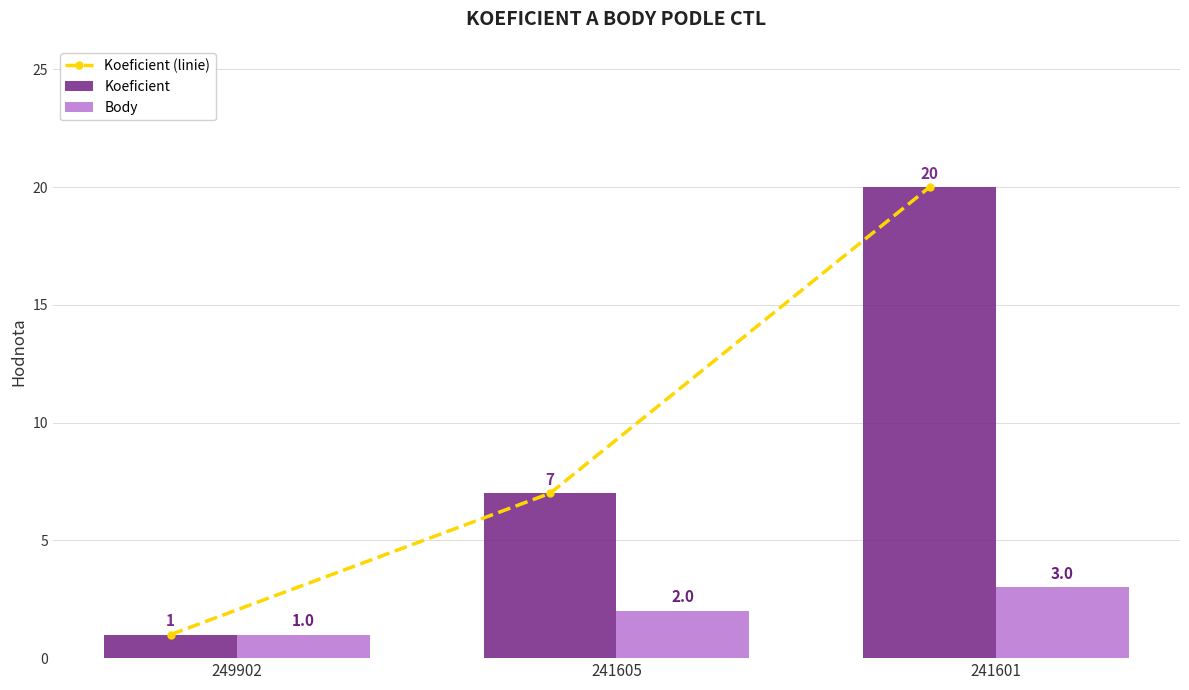

At how many categories does at least one series exceed 9?

1